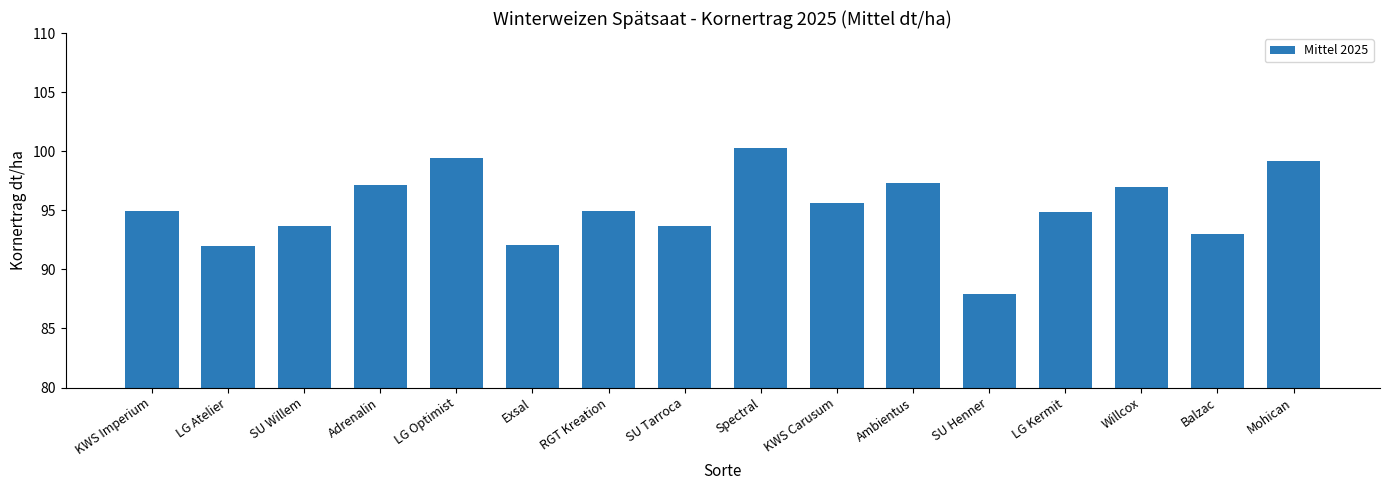

What is the difference between the values at Adrenalin and Spectral?

3.1